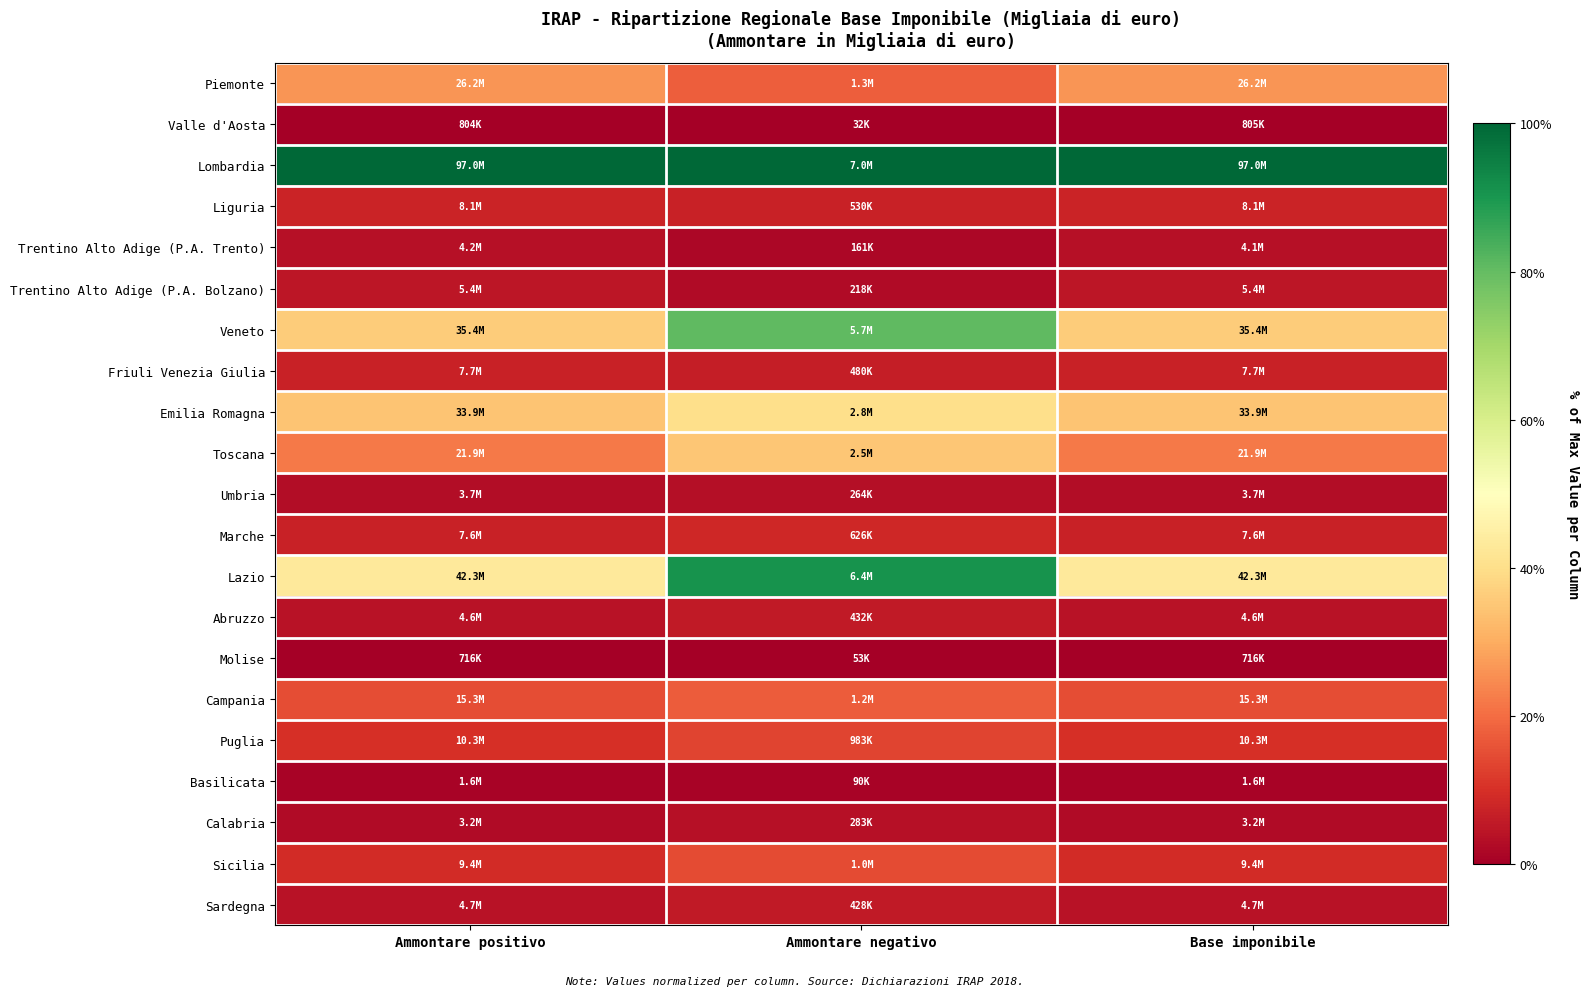

Reading left to right, transcribe all the data shown in this chart.

Piemonte: Ammontare positivo=0.3	Ammontare negativo=0.2	Base imponibile=0.3
Valle d'Aosta: Ammontare positivo=0.0	Ammontare negativo=0.0	Base imponibile=0.0
Lombardia: Ammontare positivo=1.0	Ammontare negativo=1.0	Base imponibile=1.0
Liguria: Ammontare positivo=0.1	Ammontare negativo=0.1	Base imponibile=0.1
Trentino Alto Adige (P.A. Trento): Ammontare positivo=0.0	Ammontare negativo=0.0	Base imponibile=0.0
Trentino Alto Adige (P.A. Bolzano): Ammontare positivo=0.0	Ammontare negativo=0.0	Base imponibile=0.0
Veneto: Ammontare positivo=0.4	Ammontare negativo=0.8	Base imponibile=0.4
Friuli Venezia Giulia: Ammontare positivo=0.1	Ammontare negativo=0.1	Base imponibile=0.1
Emilia Romagna: Ammontare positivo=0.3	Ammontare negativo=0.4	Base imponibile=0.3
Toscana: Ammontare positivo=0.2	Ammontare negativo=0.4	Base imponibile=0.2
Umbria: Ammontare positivo=0.0	Ammontare negativo=0.0	Base imponibile=0.0
Marche: Ammontare positivo=0.1	Ammontare negativo=0.1	Base imponibile=0.1
Lazio: Ammontare positivo=0.4	Ammontare negativo=0.9	Base imponibile=0.4
Abruzzo: Ammontare positivo=0.0	Ammontare negativo=0.1	Base imponibile=0.0
Molise: Ammontare positivo=0.0	Ammontare negativo=0.0	Base imponibile=0.0
Campania: Ammontare positivo=0.2	Ammontare negativo=0.2	Base imponibile=0.2
Puglia: Ammontare positivo=0.1	Ammontare negativo=0.1	Base imponibile=0.1
Basilicata: Ammontare positivo=0.0	Ammontare negativo=0.0	Base imponibile=0.0
Calabria: Ammontare positivo=0.0	Ammontare negativo=0.0	Base imponibile=0.0
Sicilia: Ammontare positivo=0.1	Ammontare negativo=0.1	Base imponibile=0.1
Sardegna: Ammontare positivo=0.0	Ammontare negativo=0.1	Base imponibile=0.0